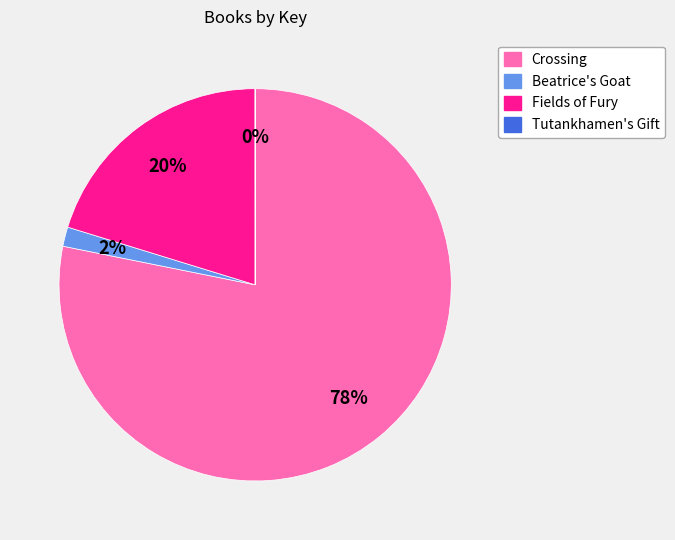

Which slice is the largest?

Crossing